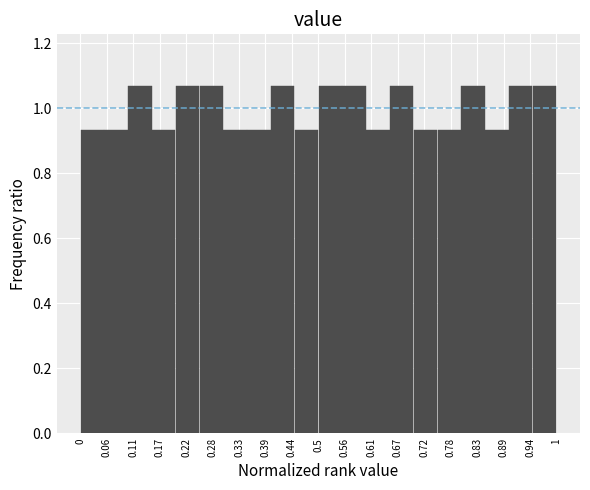

Reading left to right, transcribe this chart: for each bar, give the range it covers on the x-axis and its height. The values are not printed on the chart, so give them approximately, as read against the axis.

0.00 to 0.05: 0.94
0.05 to 0.10: 0.94
0.10 to 0.15: 1.06
0.15 to 0.20: 0.94
0.20 to 0.25: 1.06
0.25 to 0.30: 1.06
0.30 to 0.35: 0.94
0.35 to 0.40: 0.94
0.40 to 0.45: 1.06
0.45 to 0.50: 0.94
0.50 to 0.55: 1.06
0.55 to 0.60: 1.06
0.60 to 0.65: 0.94
0.65 to 0.70: 1.06
0.70 to 0.75: 0.94
0.75 to 0.80: 0.94
0.80 to 0.85: 1.06
0.85 to 0.90: 0.94
0.90 to 0.95: 1.06
0.95 to 1.00: 1.06